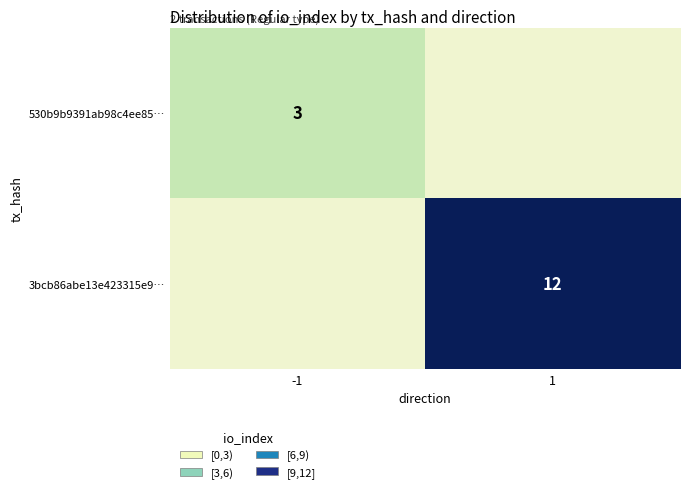

The 3bcb86abe13e423315e9… series shows 4 at 1. True or false?

False